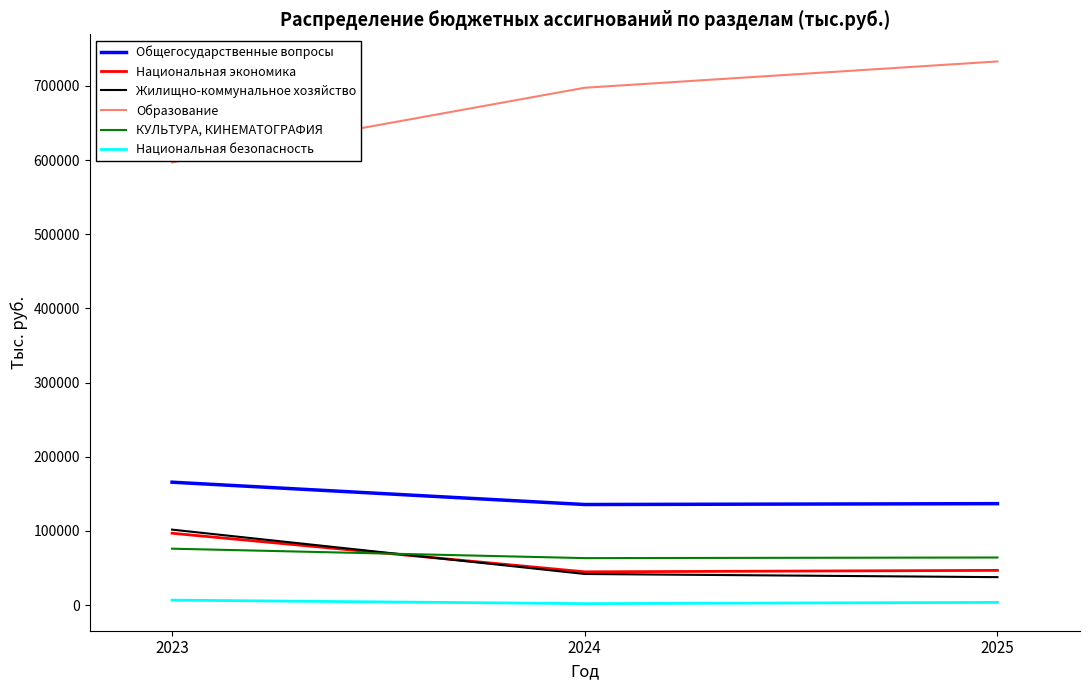

What are all the series names shown in the legend?

Общегосударственные вопросы, Национальная экономика, Жилищно-коммунальное хозяйство, Образование, КУЛЬТУРА, КИНЕМАТОГРАФИЯ, Национальная безопасность